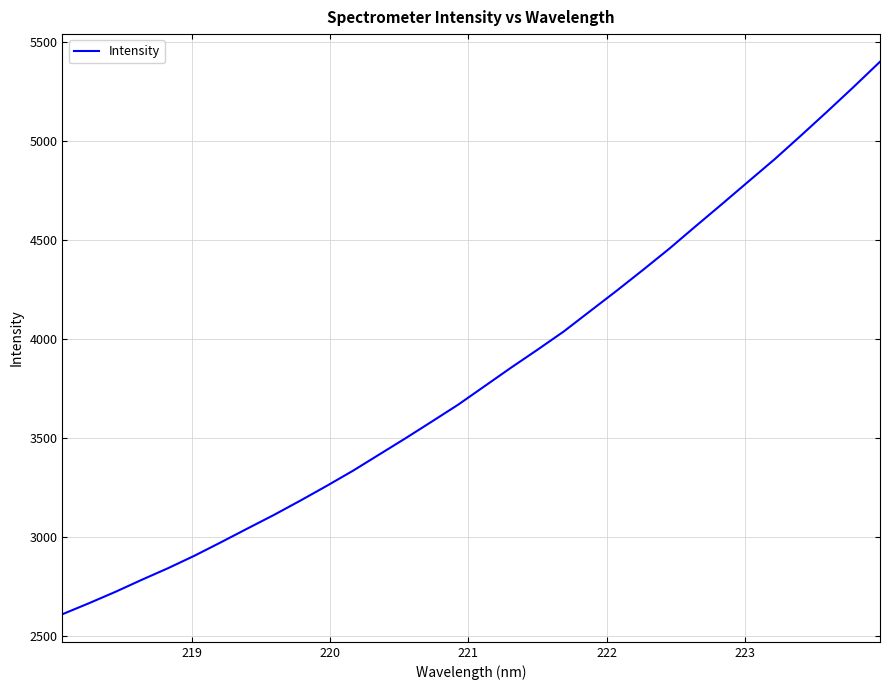

What is the maximum value shown in the chart?

5398.2